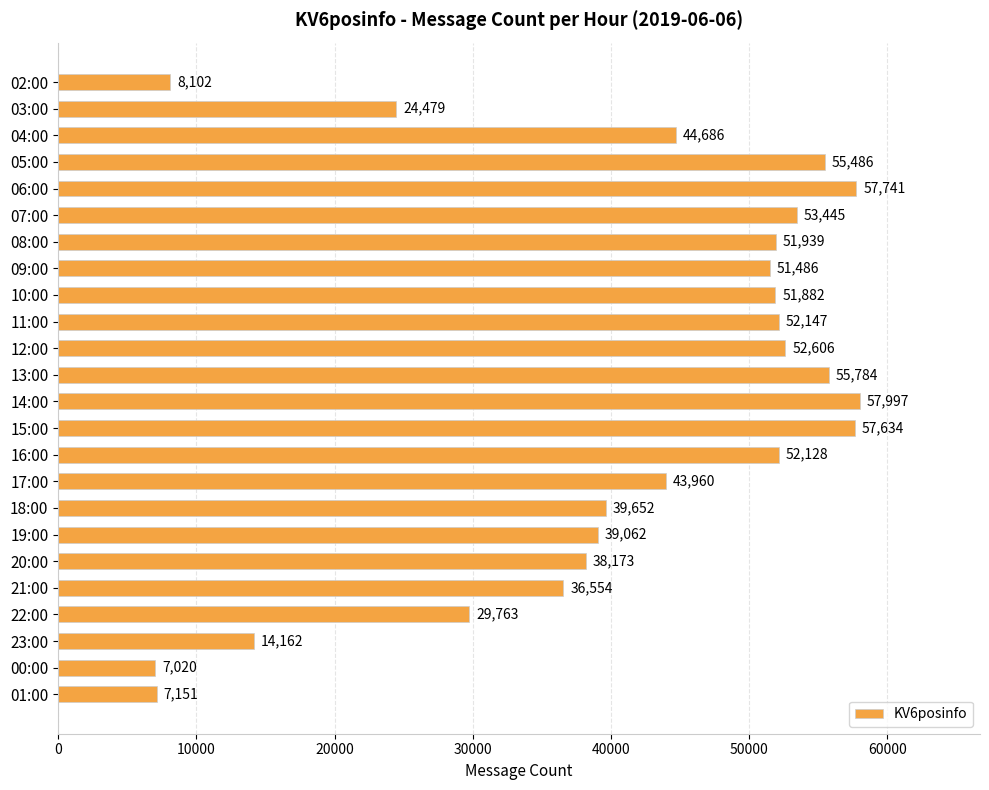

What is the label of the 1st bar from the top?

02:00